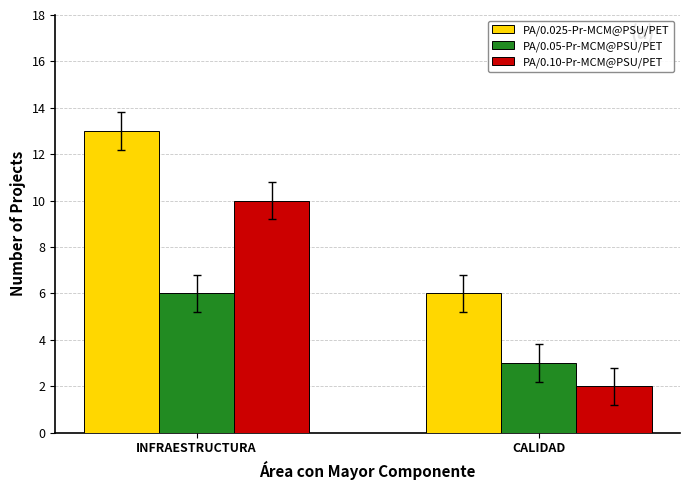

What is the sum of all PA/0.025-Pr-MCM@PSU/PET values?

19